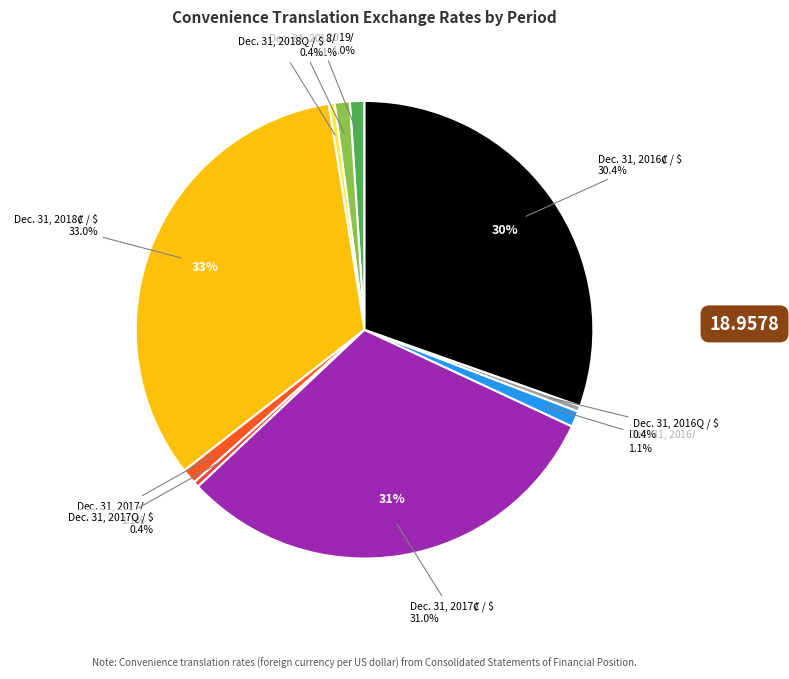

Is Dec. 31, 2016₡ / $ the majority of the pie?

No